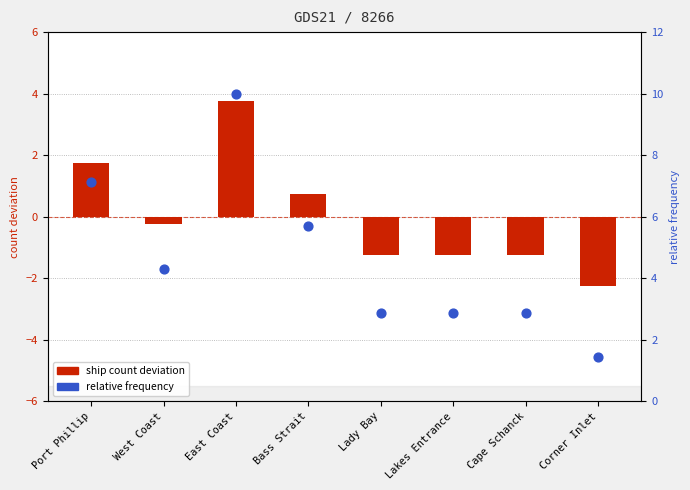

At which category is the sum across all series the highest?

East Coast